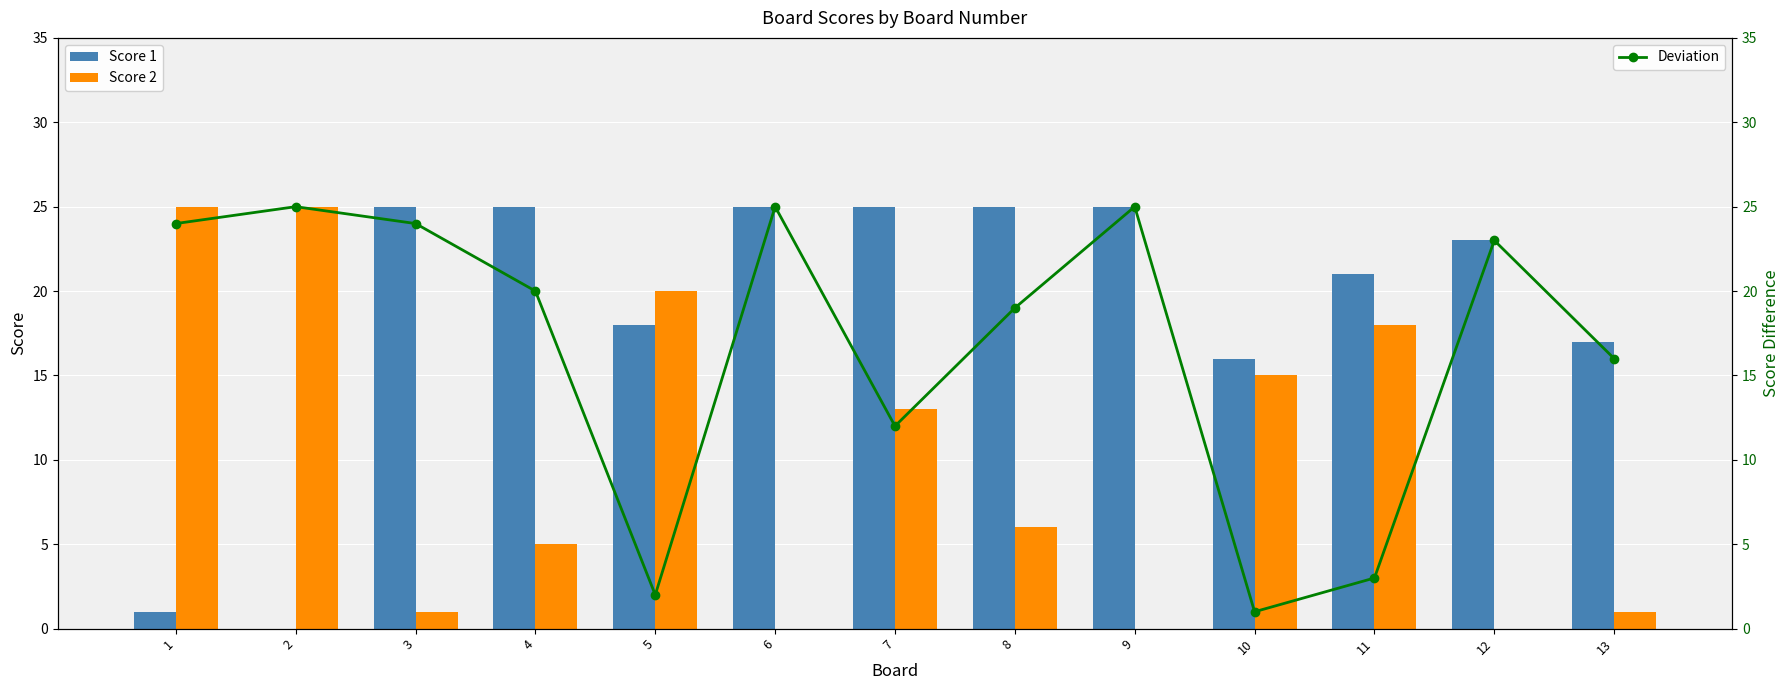

Reading left to right, list all the values displayed in this chart.

Score 1: 1	0	25	25	18	25	25	25	25	16	21	23	17
Score 2: 25	25	1	5	20	0	13	6	0	15	18	0	1
Deviation: 24	25	24	20	2	25	12	19	25	1	3	23	16